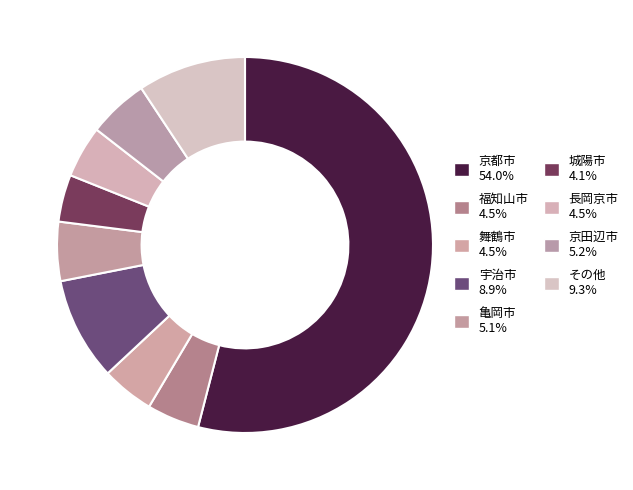

How many slices are in this pie chart?

9